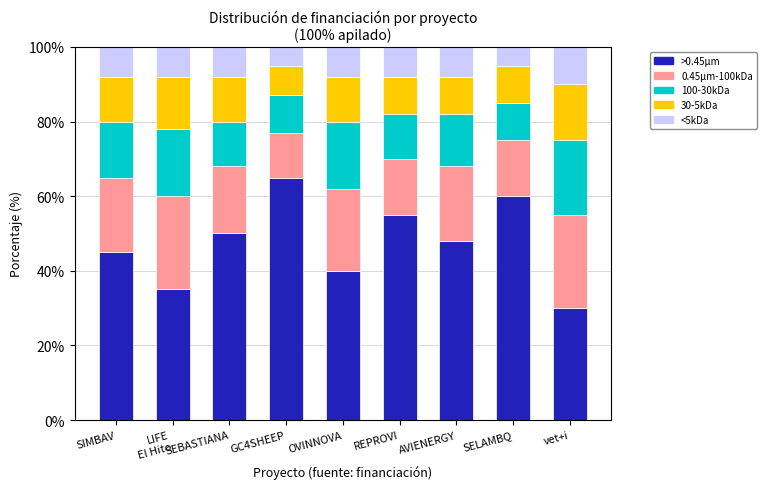

What is the total value across all series at SEBASTIANA?

100.0